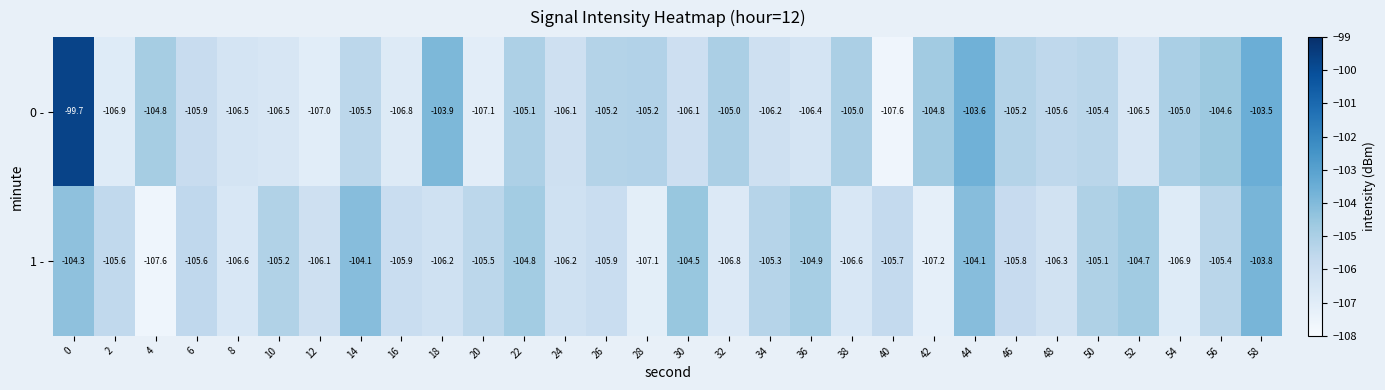

Rank the series by their average value, from lowest to highest.

1 -, 0 -